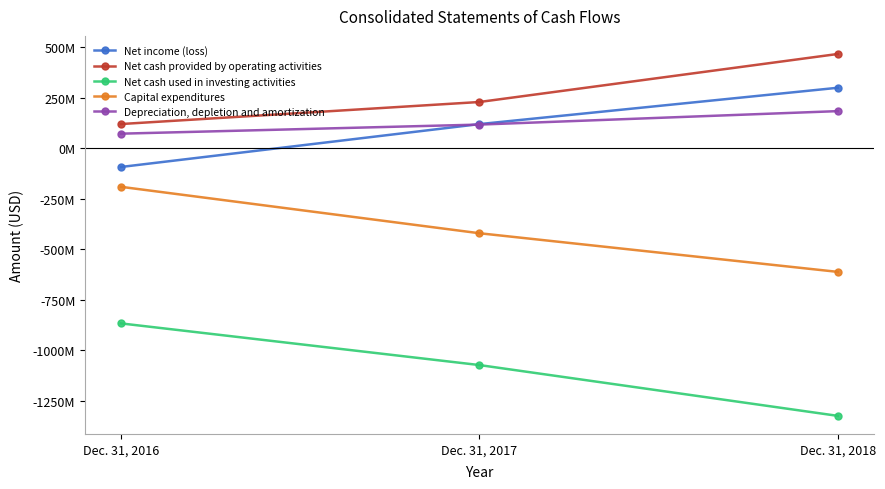

What is the total value across all series at Dec. 31, 2018?

-982485000